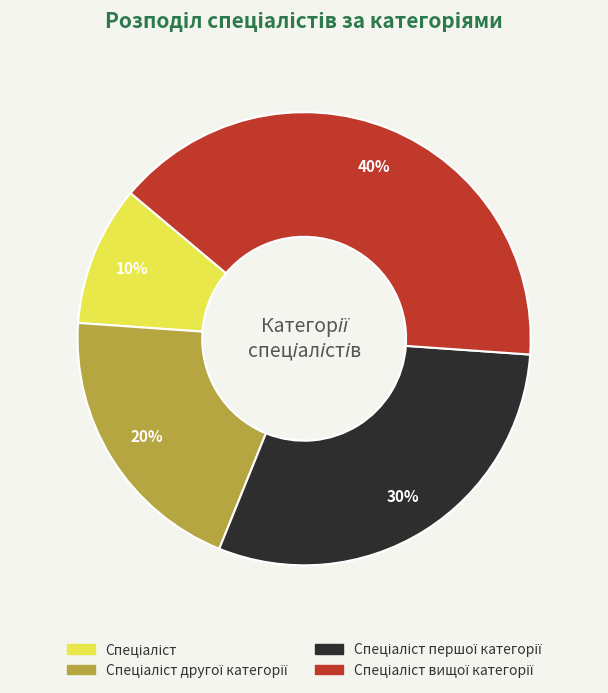

Is there any slice that represents more than half of the pie?

No